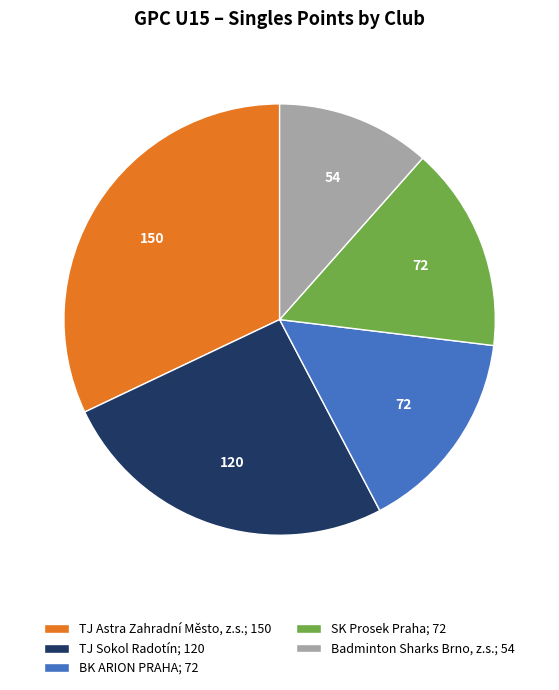

Which category has the biggest portion of the pie?

TJ Astra Zahradní Město, z.s.